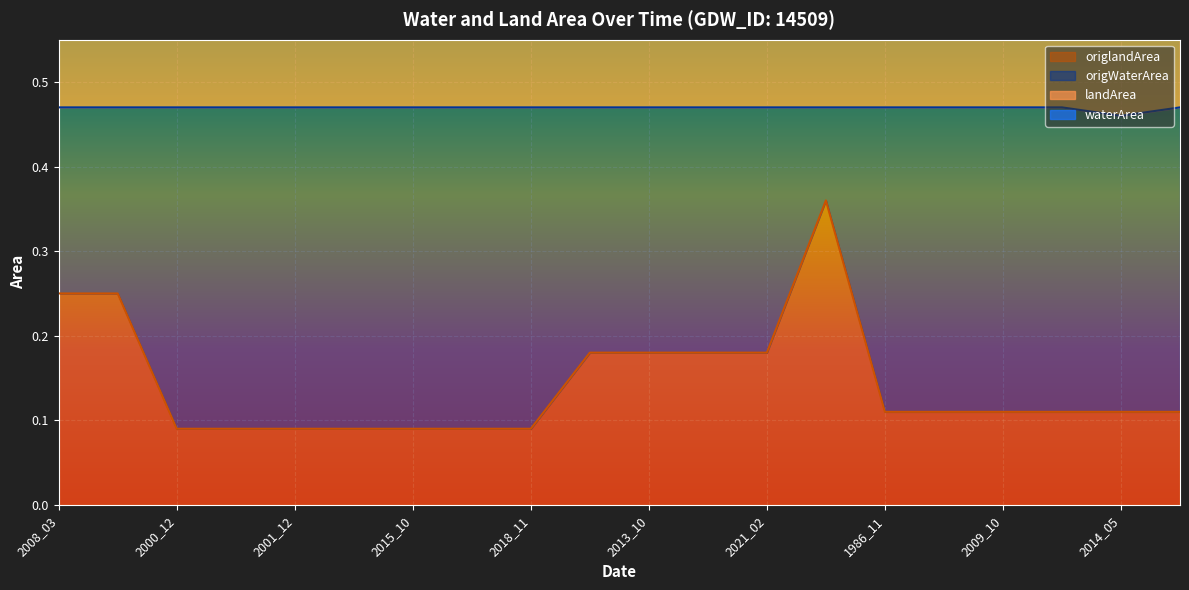

True or false: origlandArea has a value of 0.0 at 2014_05.

False